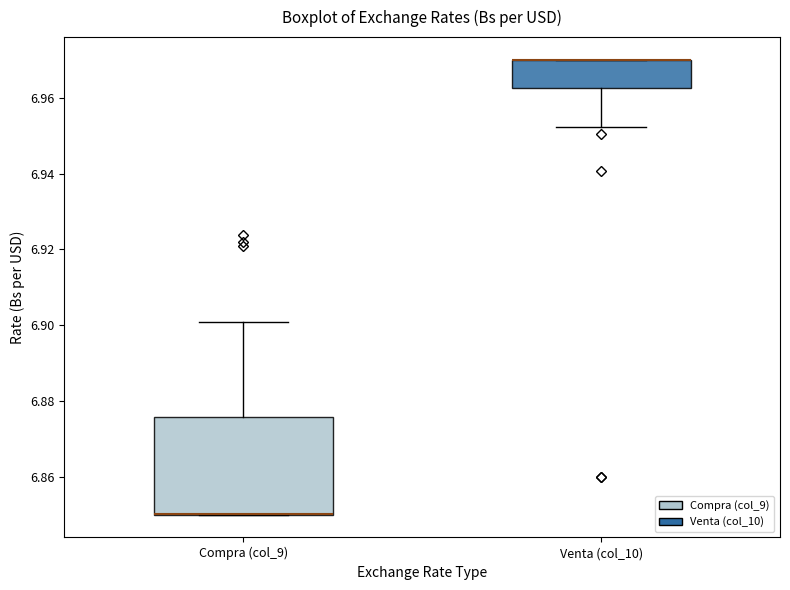

Reading left to right, transcribe this box plot: for each box, give where its median line is, the range the box spans, and where its two whiskers end, as read against the y-axis. The values are not printed on the chart, so give them approximately, as read against the axis.

Compra (col_9): median 6.850 (drawn on the box's lower edge), box 6.850 to 6.876, whiskers 6.850 to 6.900
Venta (col_10): median 6.970 (drawn on the box's upper edge), box 6.962 to 6.970, whiskers 6.952 to 6.970